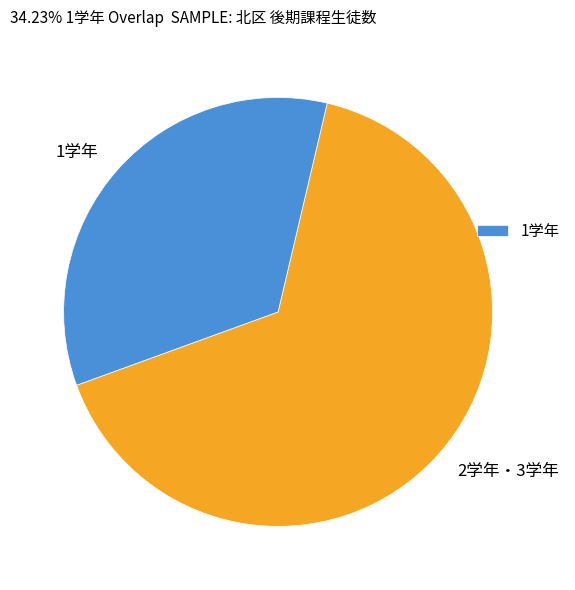

Between 2学年・3学年 and 1学年, which is larger?

2学年・3学年